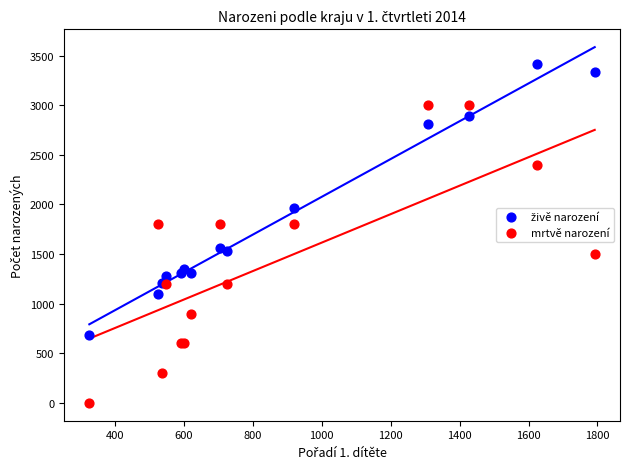

Which series reaches the minimum Y coordinate?

mrtvě narození